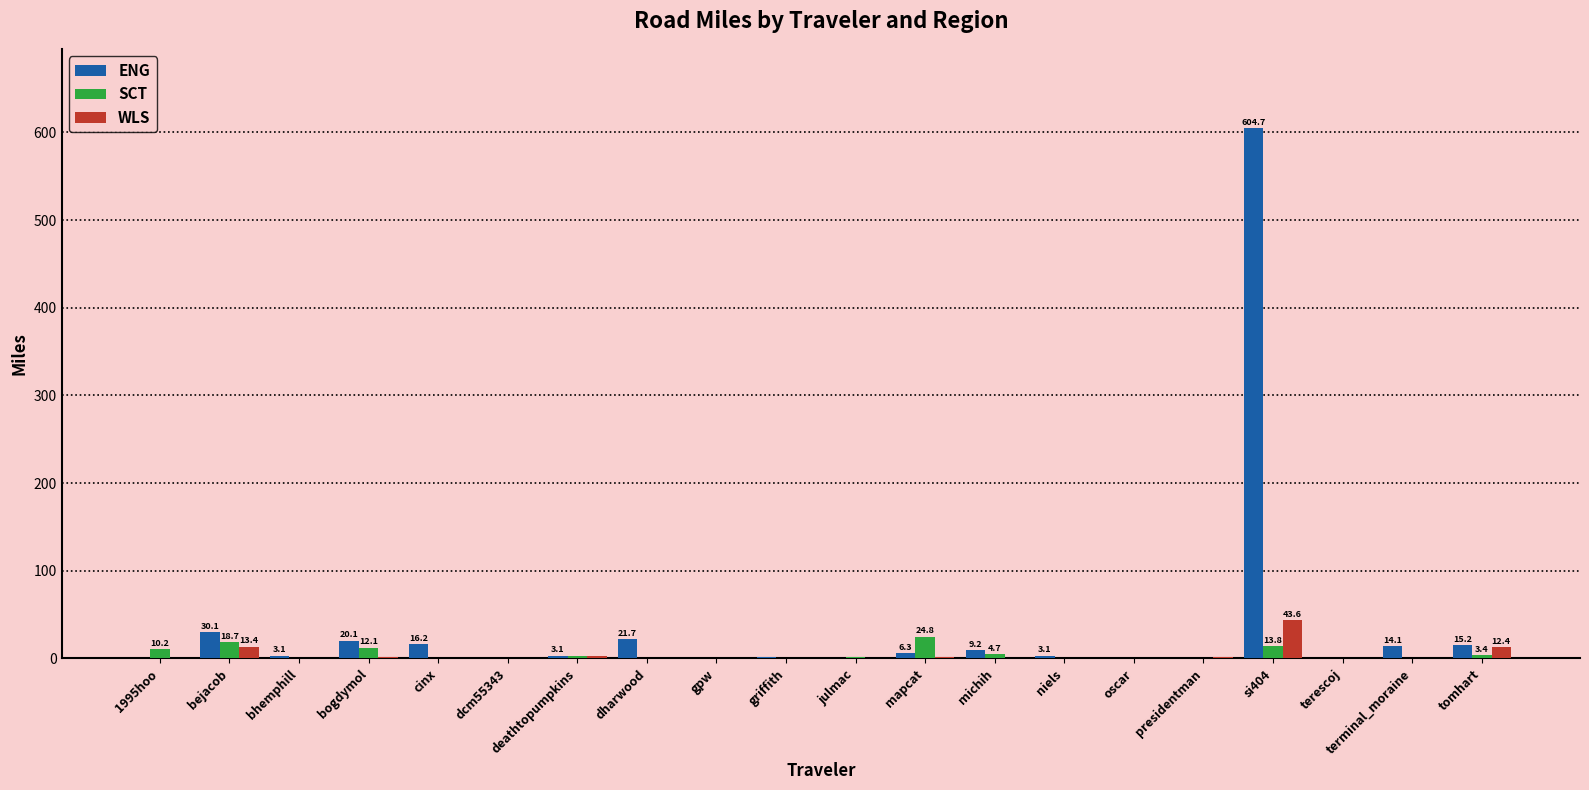

How many values in the WLS series exceed 0?

10